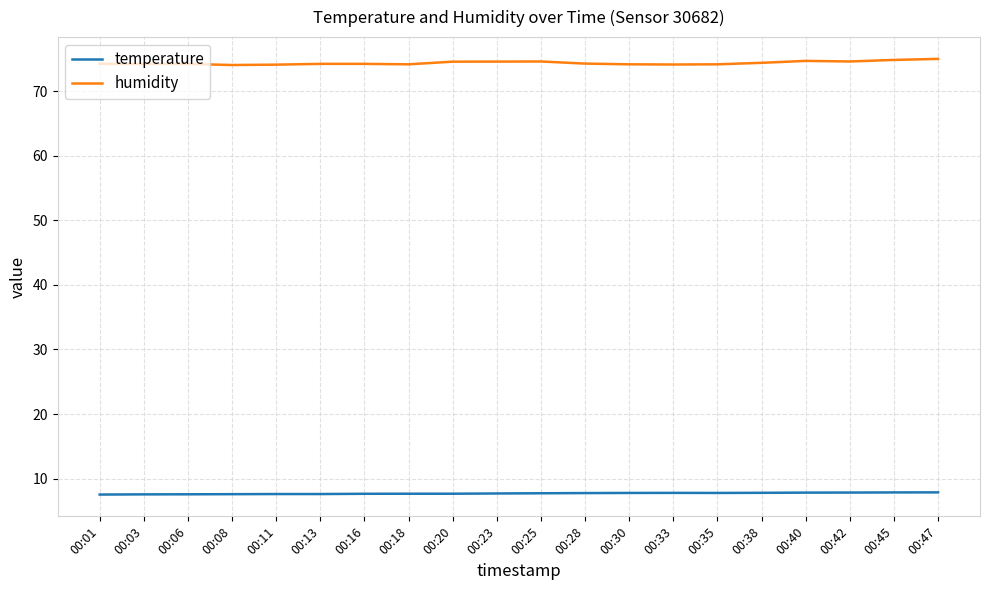

What is the sum of the humidity values at 00:40 and 00:01?

148.9